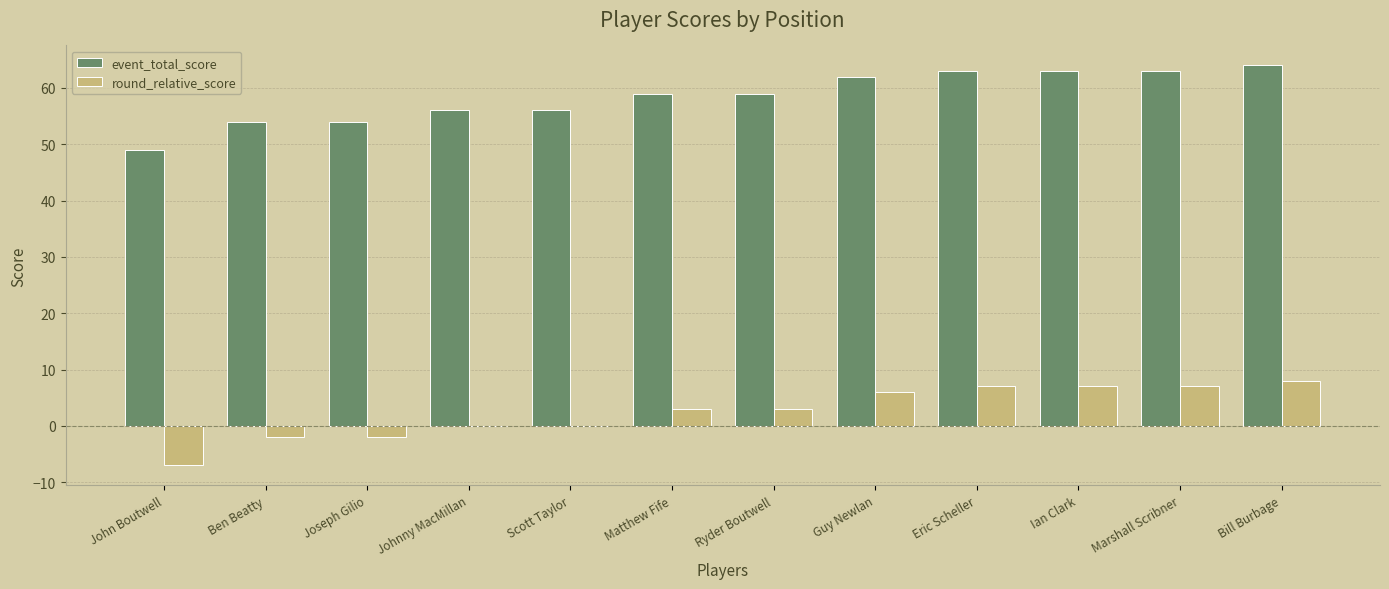

Read the round_relative_score value at Bill Burbage, to the nearest 5.

10